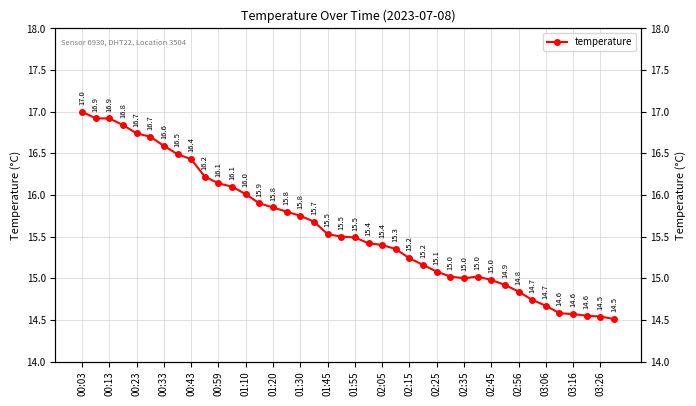

Is this an area chart (filled region under the line)?

No